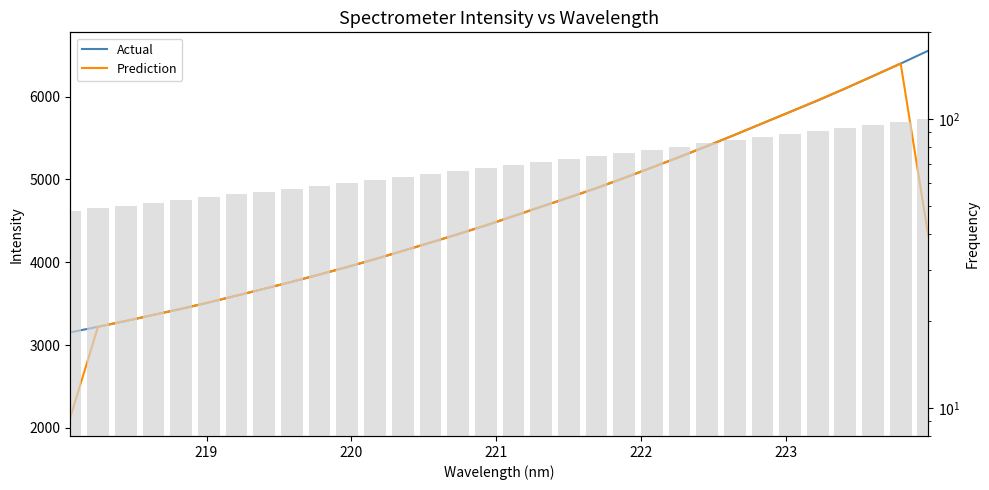

What is the smallest value displayed?

2125.0